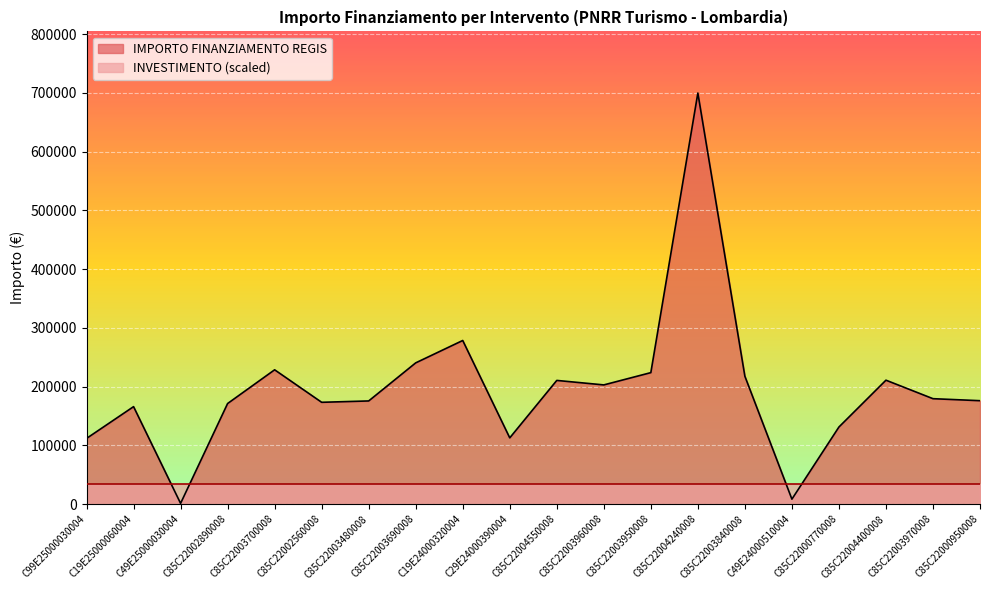

Does the chart display data point markers on the line(s)?

No